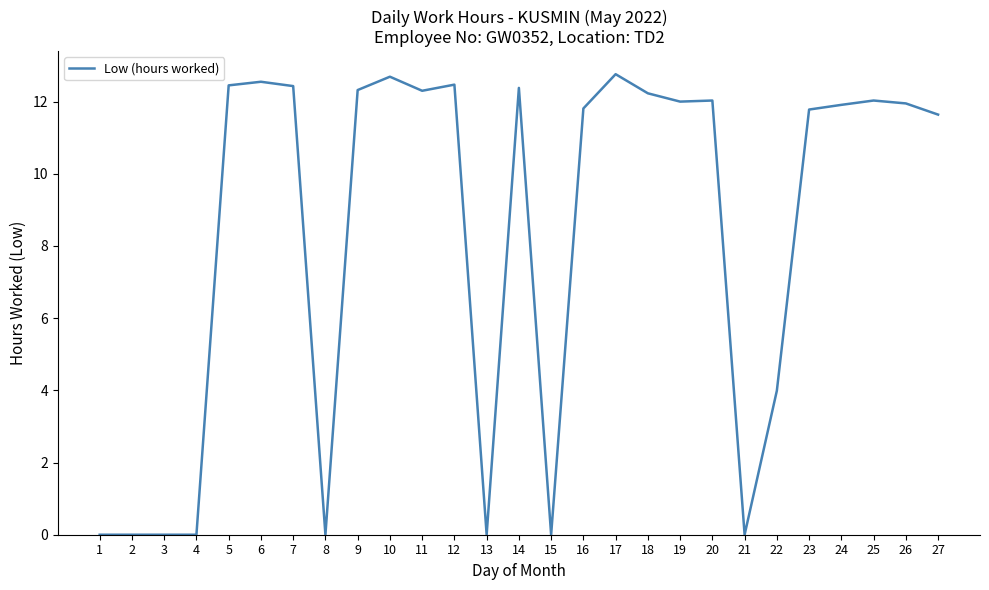

What is the difference between the maximum and minimum values?

12.8